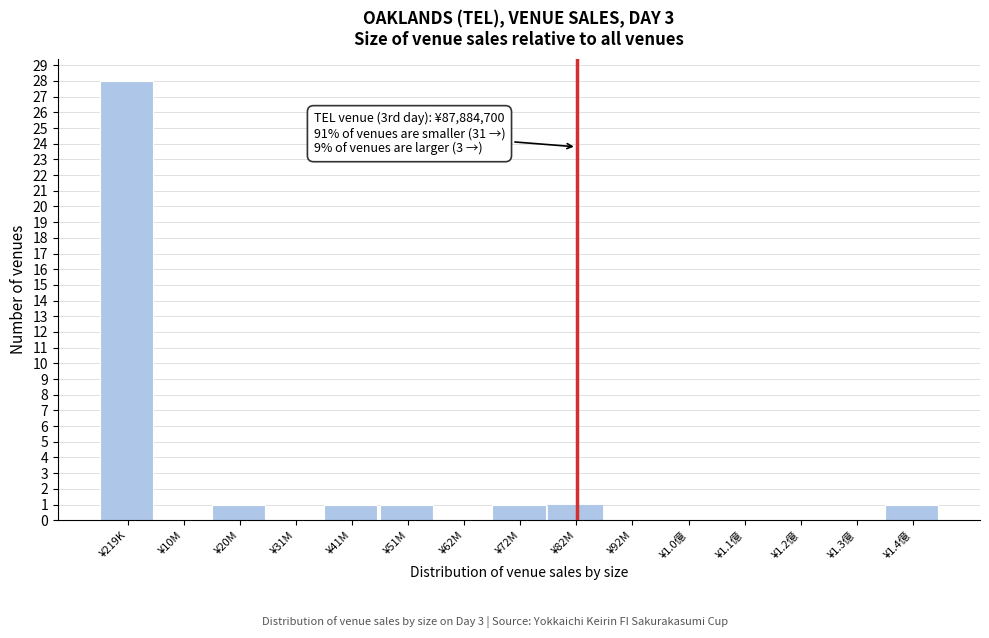

Reading left to right, transcribe all the data shown in this chart.

¥219K=28	¥10M=0	¥20M=1	¥31M=0	¥41M=1	¥51M=1	¥62M=0	¥72M=1	¥82M=1	¥92M=0	¥1.0億=0	¥1.1億=0	¥1.2億=0	¥1.3億=0	¥1.4億=1